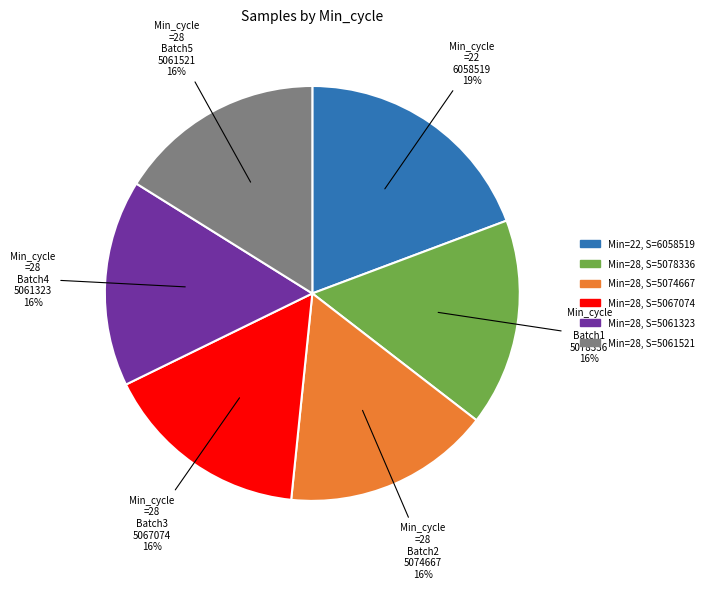

Is there a majority slice in this chart?

No